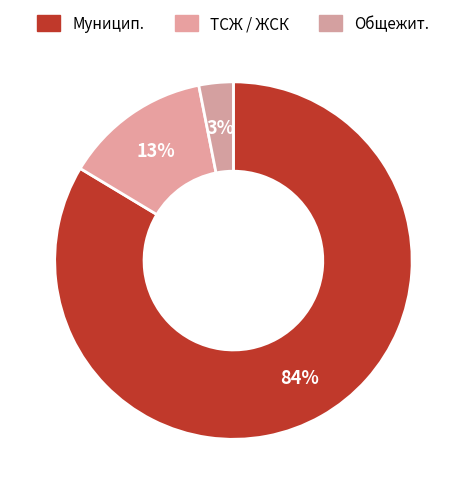

Count the number of slices in the pie.

3